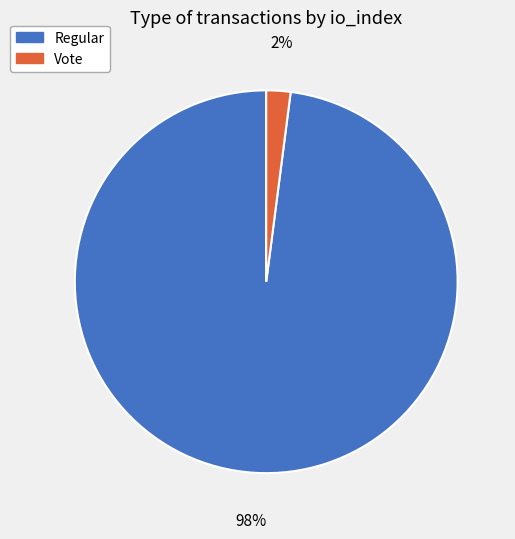

Does Vote account for over 50% of the chart?

No